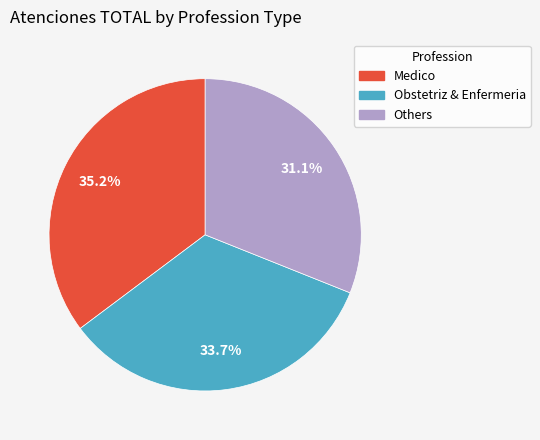

Does any single category account for the majority?

No